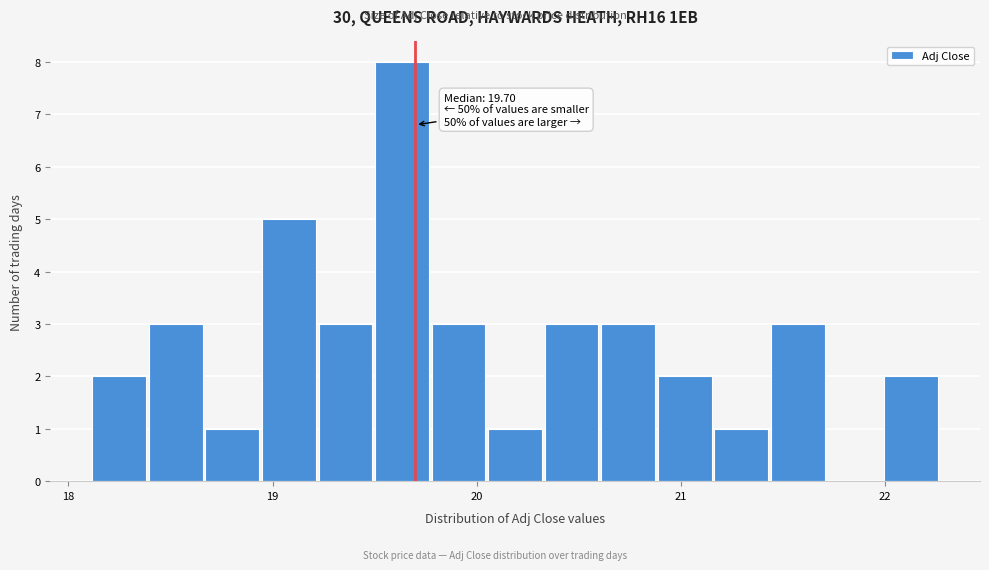

Read against the x-axis, roughly where is the centre of the tallest bar?

19.6